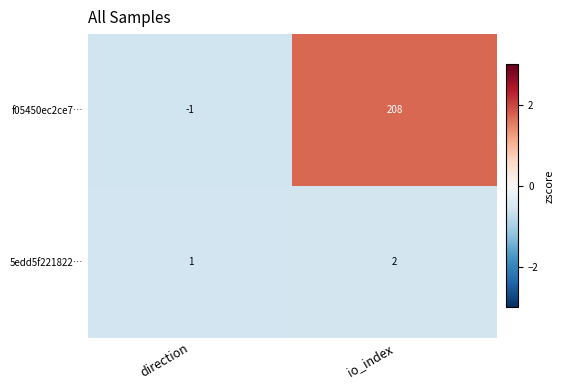

The 5edd5f221822… series shows 2 at direction. True or false?

False